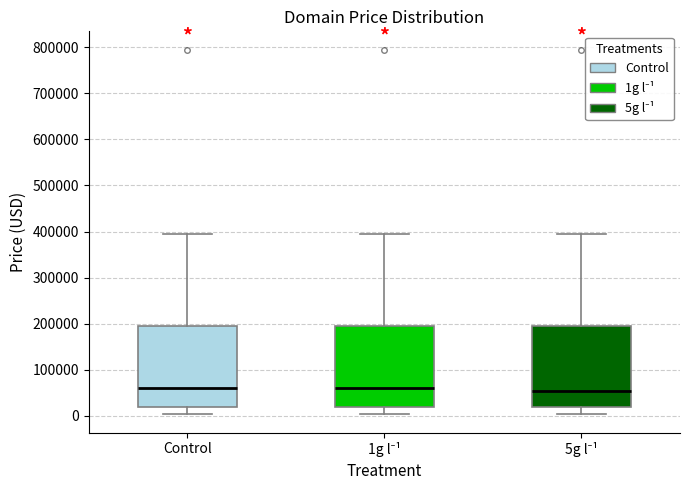

Reading left to right, transcribe this box plot: for each box, give where its median line is, the range the box spans, and where its two whiskers end, as read against the y-axis. The values are not printed on the chart, so give them approximately, as read against the axis.

Control: median 60000, box 20000 to 190000, whiskers 0 to 390000
1g l⁻¹: median 60000, box 20000 to 190000, whiskers 0 to 390000
5g l⁻¹: median 50000, box 20000 to 190000, whiskers 0 to 390000